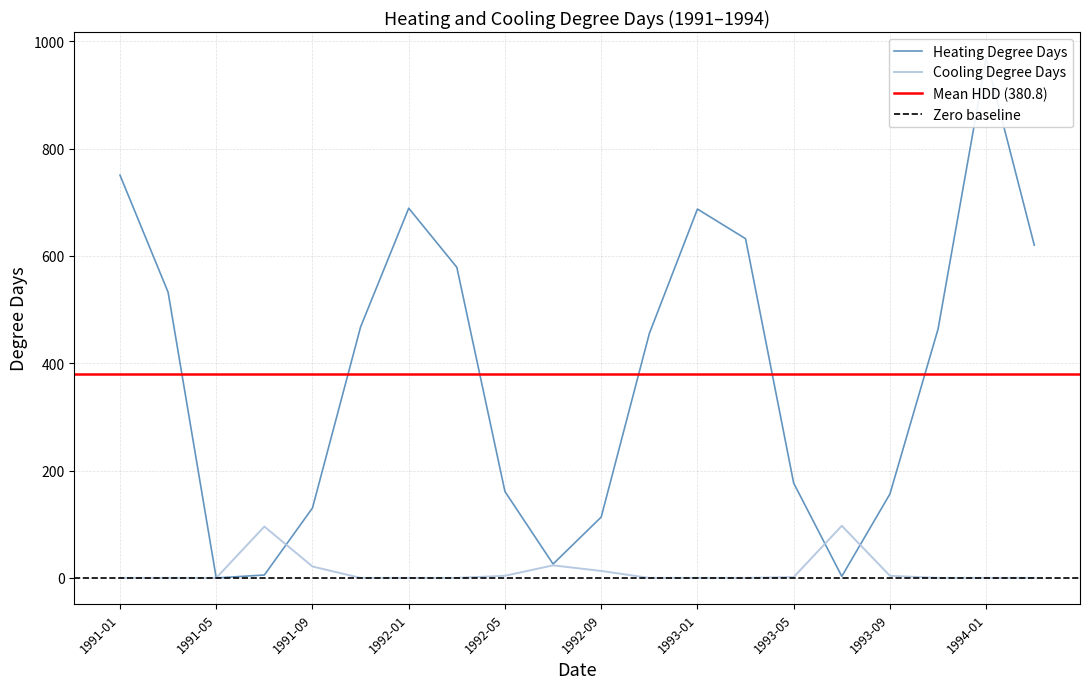

Which series has the largest total across all categories?

Heating Degree Days